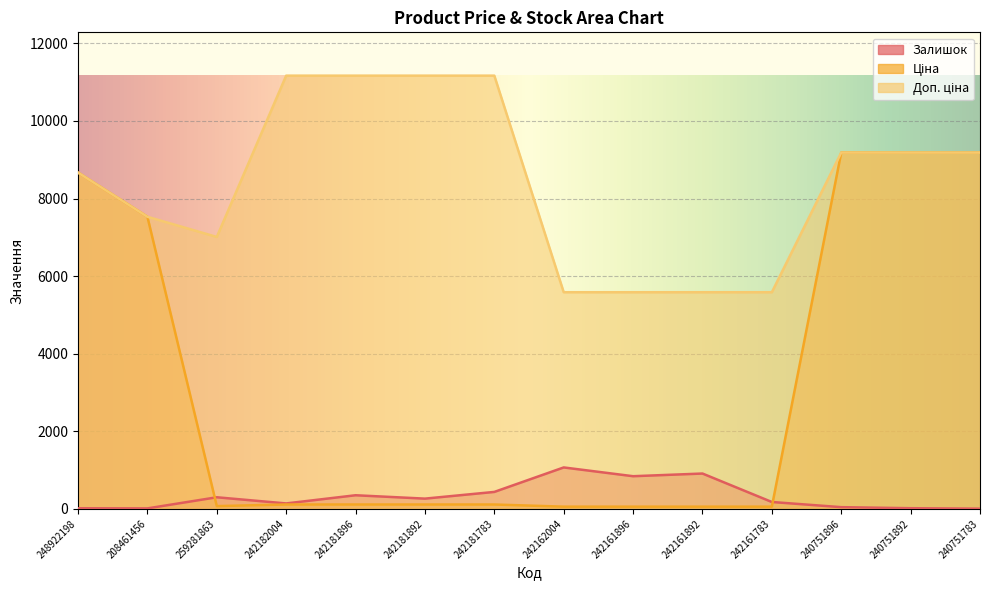

What is the label of the 12th point from the left?

240751896